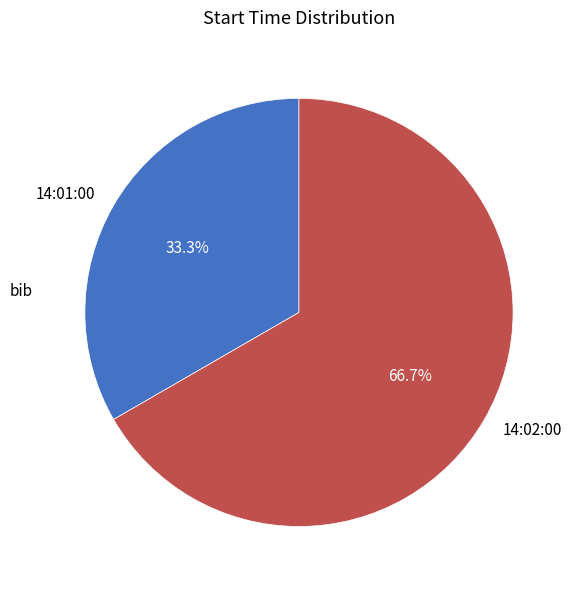

Combined, what portion of the pie is 14:01:00 and 14:02:00?

100.0%